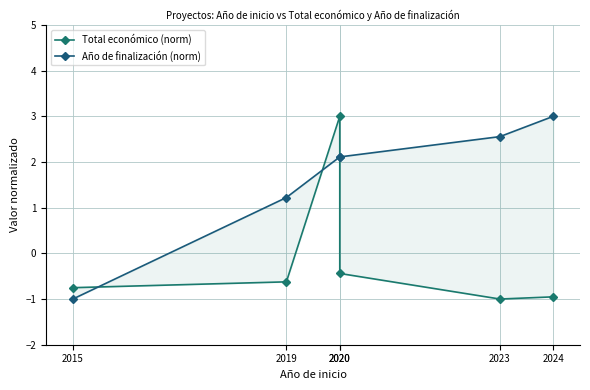

How many values in Total económico (norm) are below zero?

5